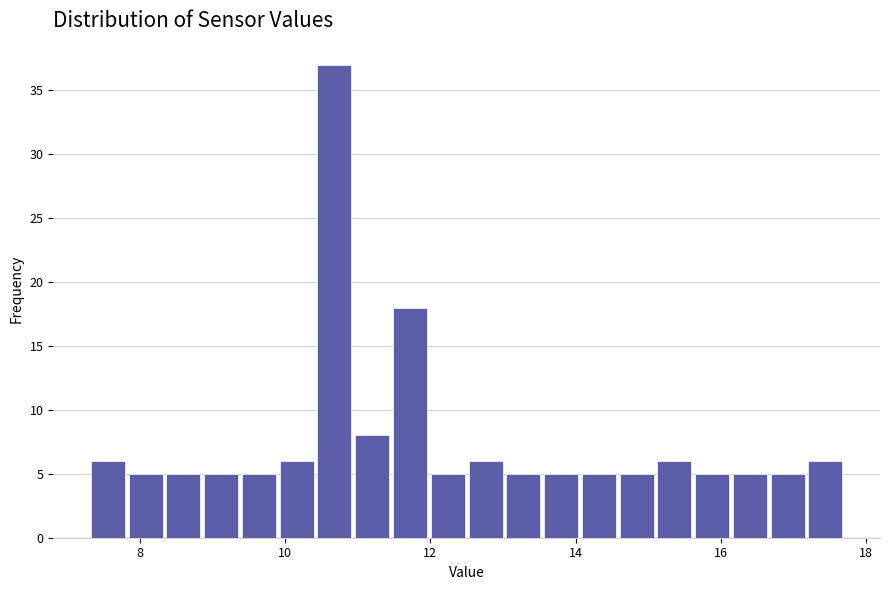

Around what value on the x-axis is the tallest bar? Give the approximate position of its centre, as read against the axis.

10.6